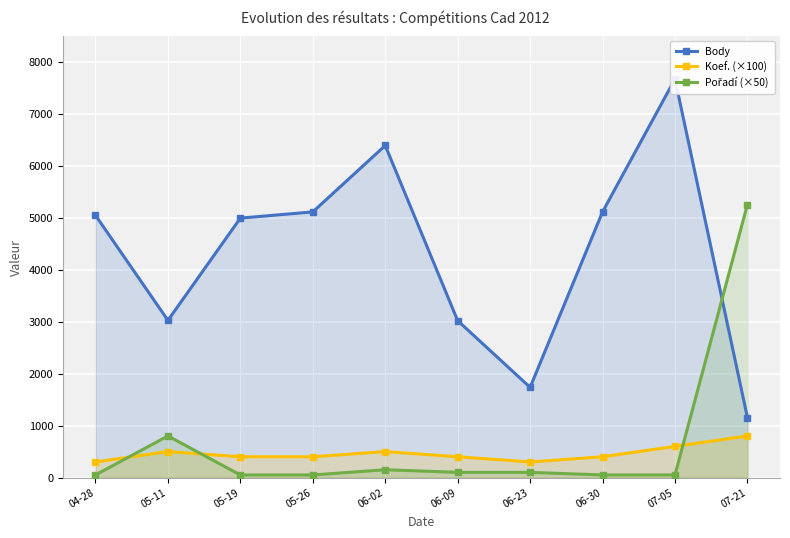

How many times do Pořadí (×50) and Koef. (×100) cross each other?

3